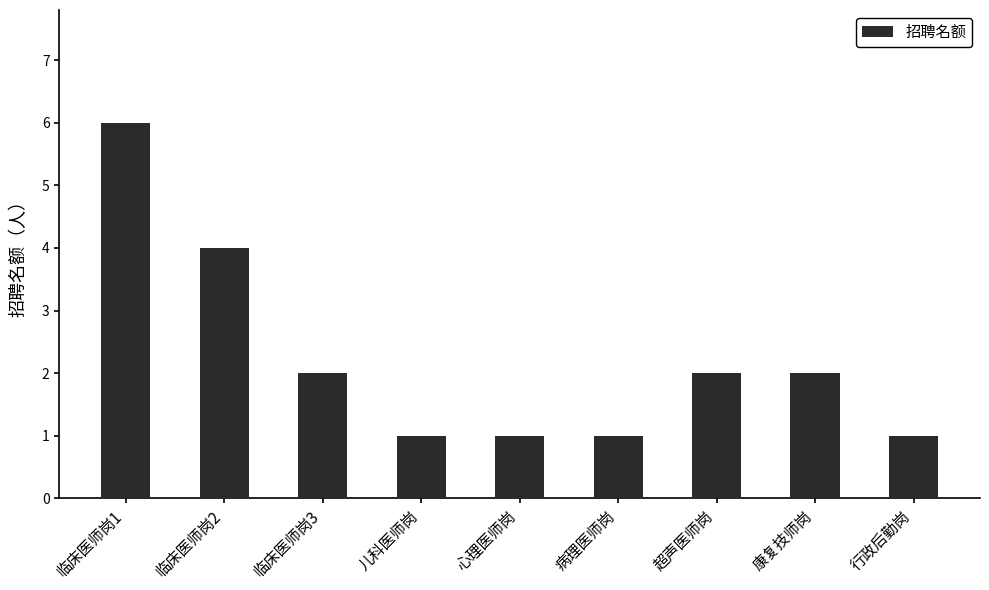

Between 超声医师岗 and 临床医师岗1, which is larger?

临床医师岗1